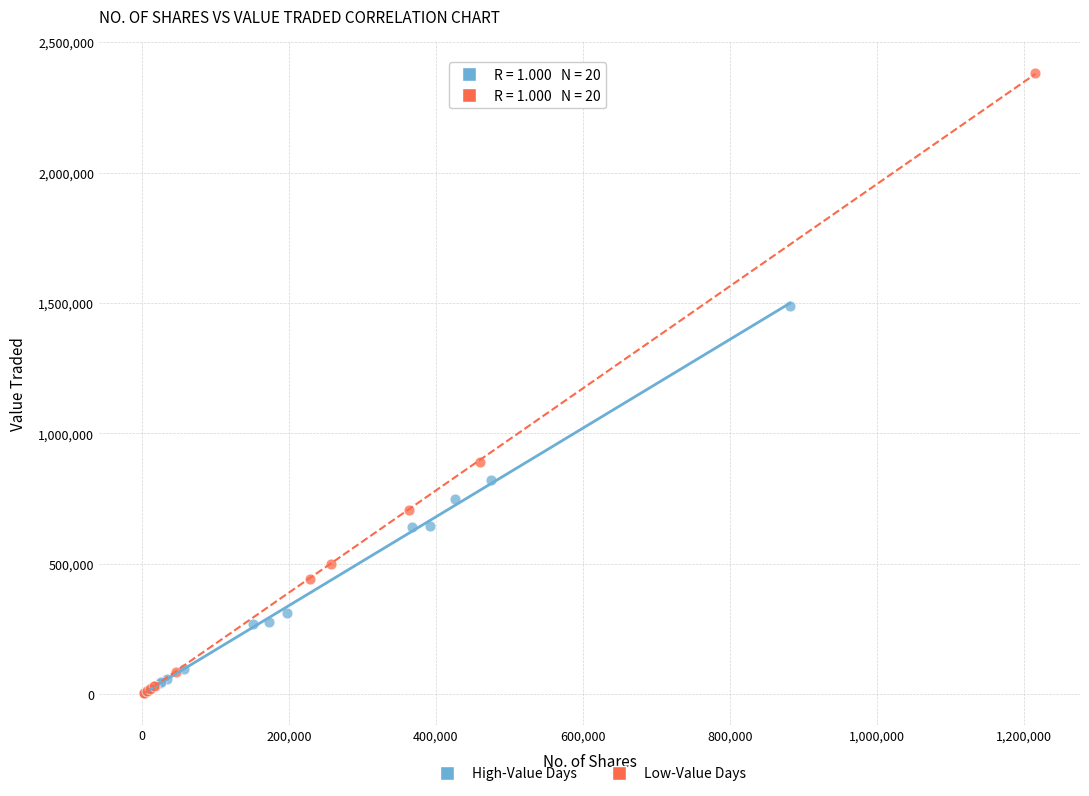

Which series contains the highest Y value?

Low-Value Days